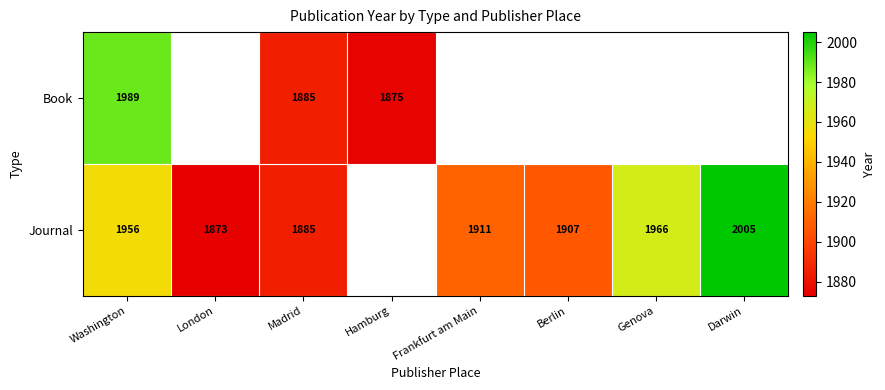

What is the difference between the Journal values at Genova and Berlin?

59